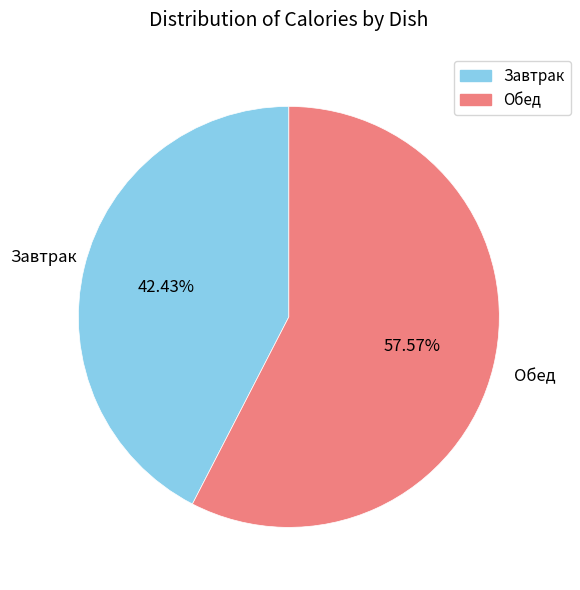

Does any single category account for the majority?

Yes